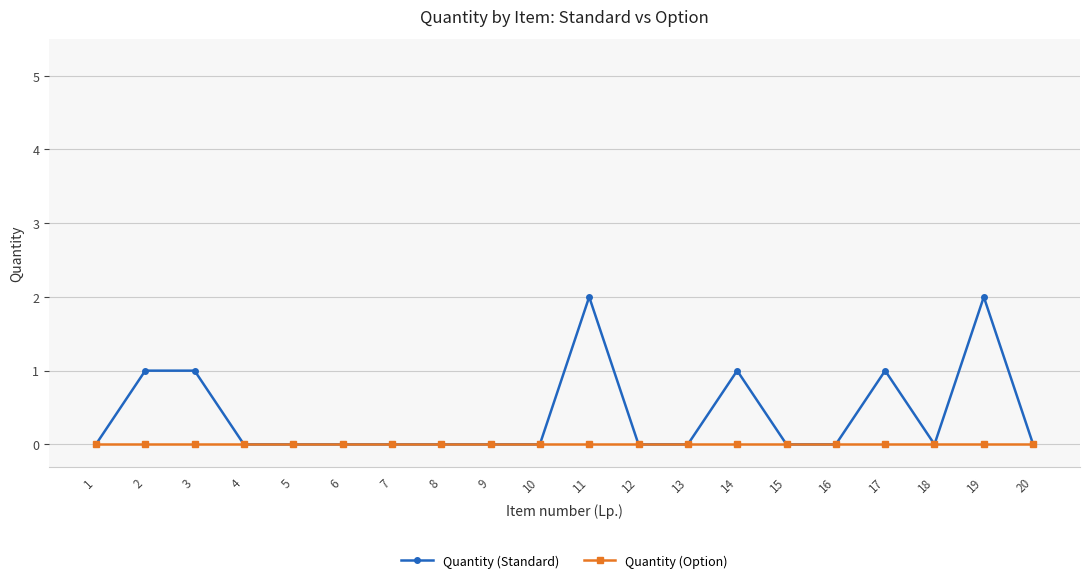

Between 3 and 12, which series saw the biggest shift?

Quantity (Standard)